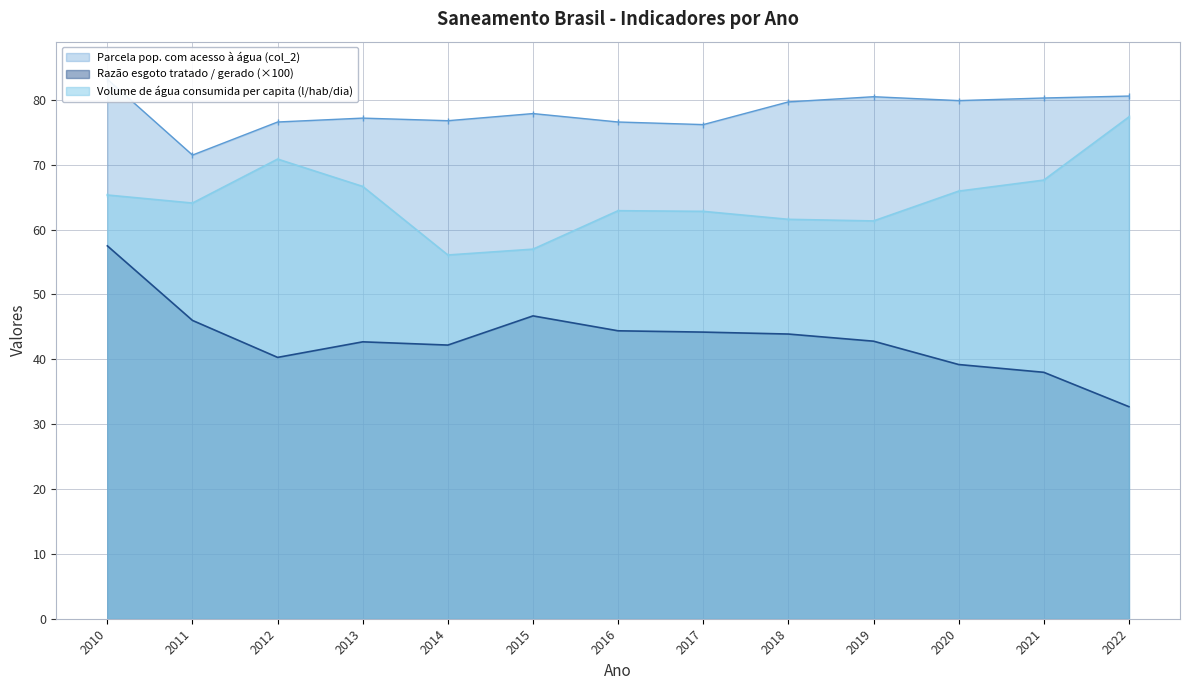

List the labels in order of Parcela pop. com acesso à água (col_2) value, smallest first.

2011, 2017, 2012, 2016, 2014, 2013, 2015, 2018, 2020, 2021, 2019, 2022, 2010